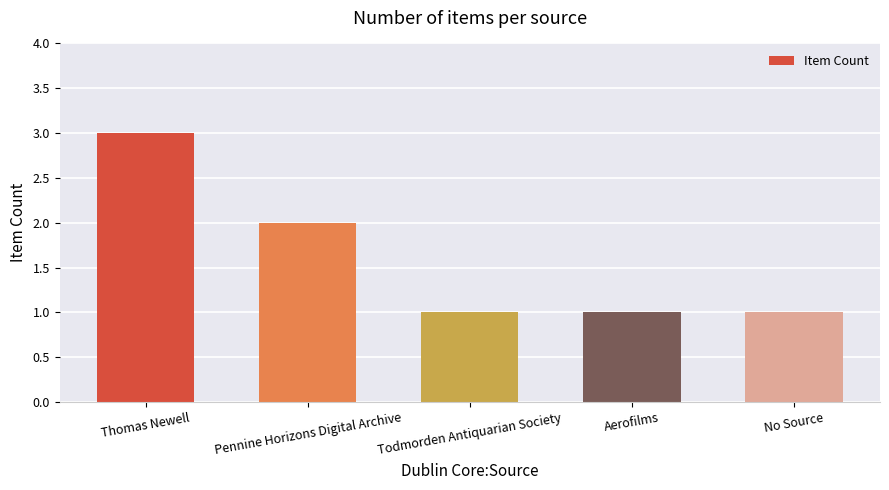

Reading left to right, extract all data points from this chart.

3	2	1	1	1